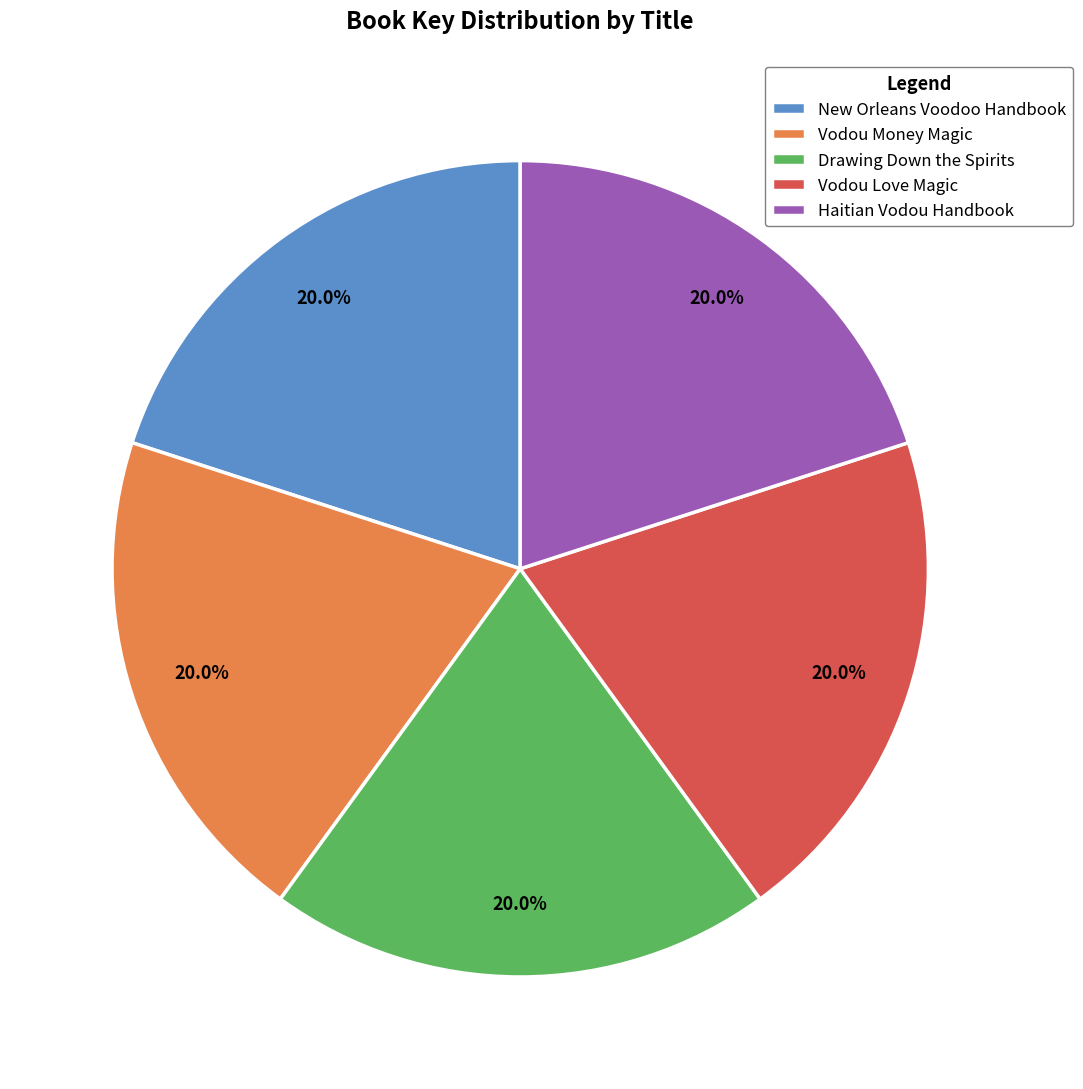

Is there a majority slice in this chart?

No